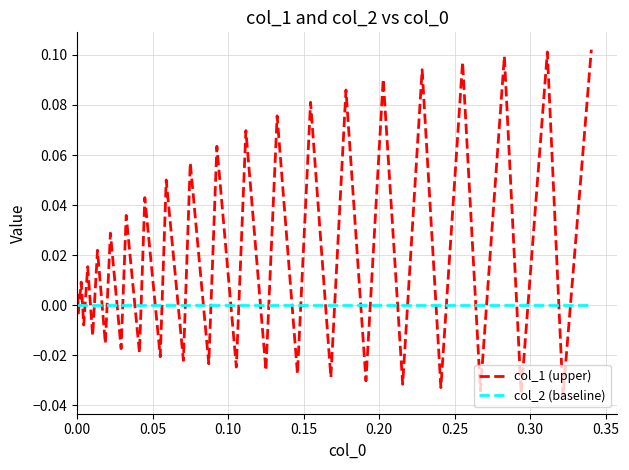

Which series has the largest range (max minus min)?

col_1 (upper)